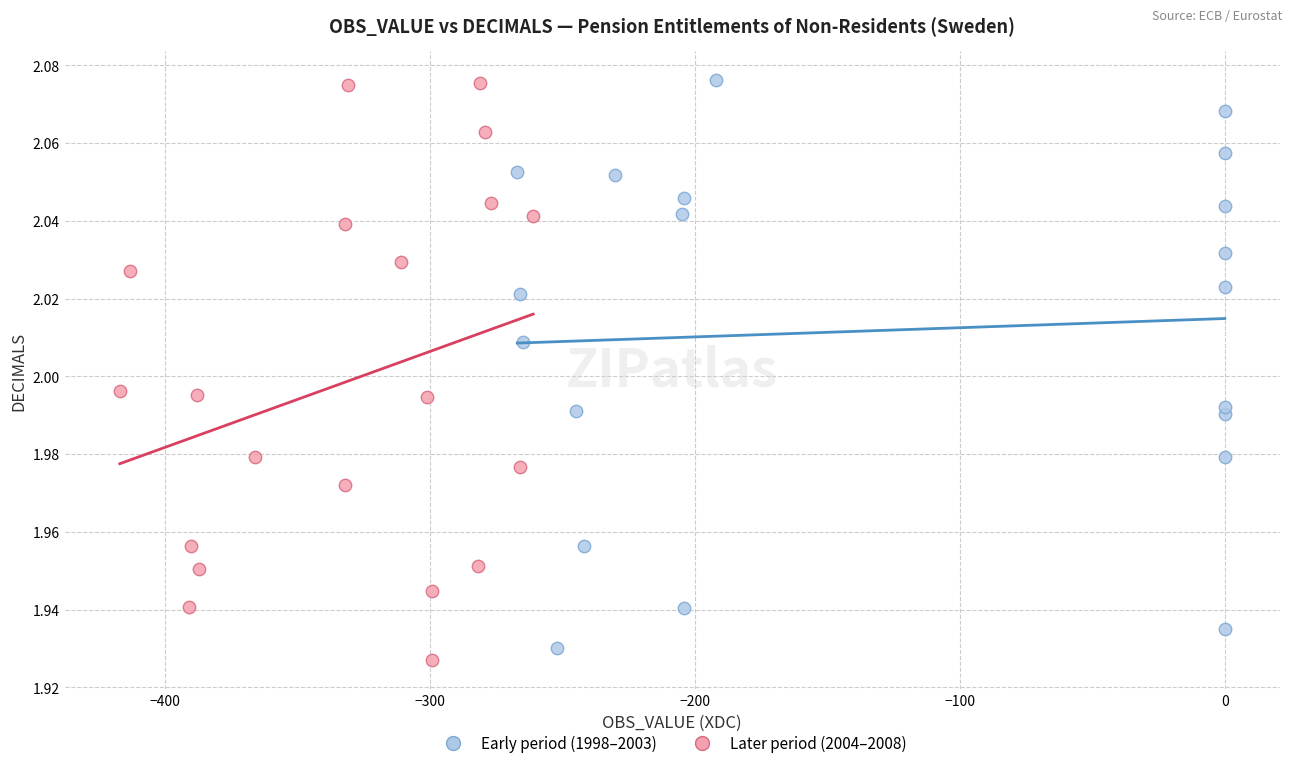

What are all the series names shown in the legend?

Early period (1998–2003), Later period (2004–2008)